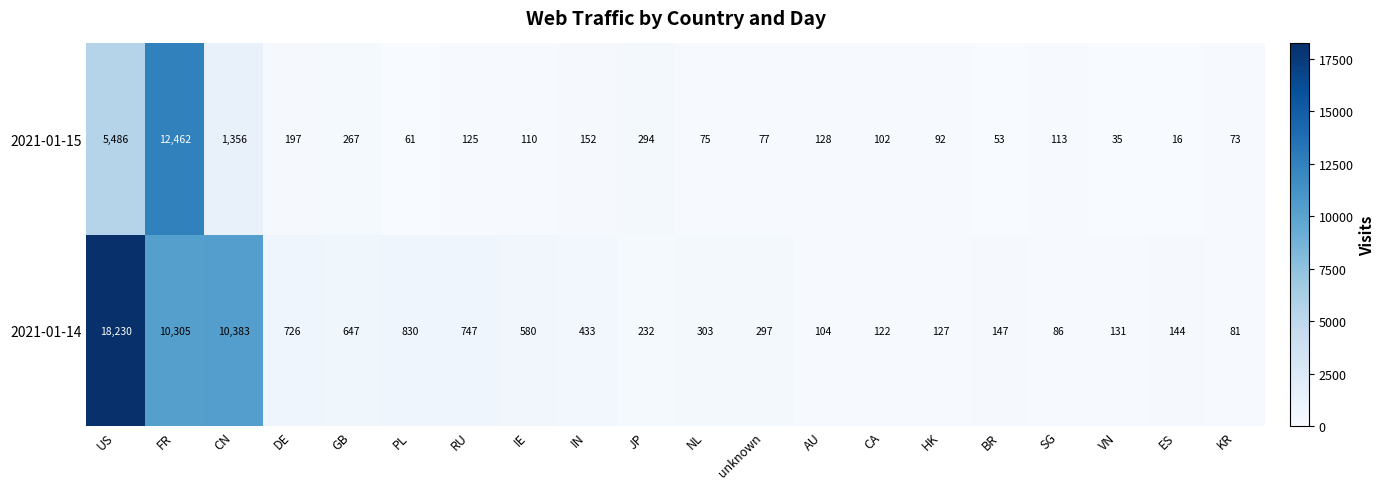

List the series in order of their peak value, lowest first.

2021-01-15, 2021-01-14